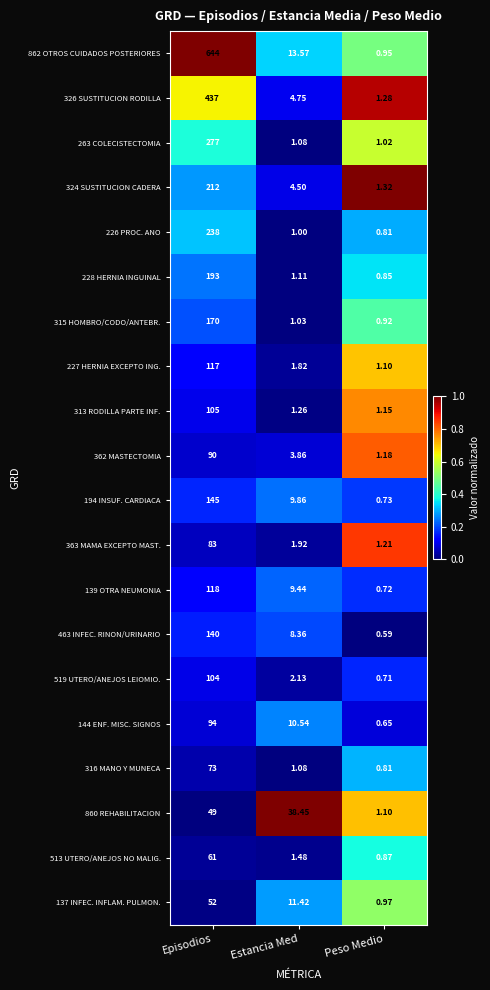

Which series has the largest total across all categories?

862 OTROS CUIDADOS POSTERIORES